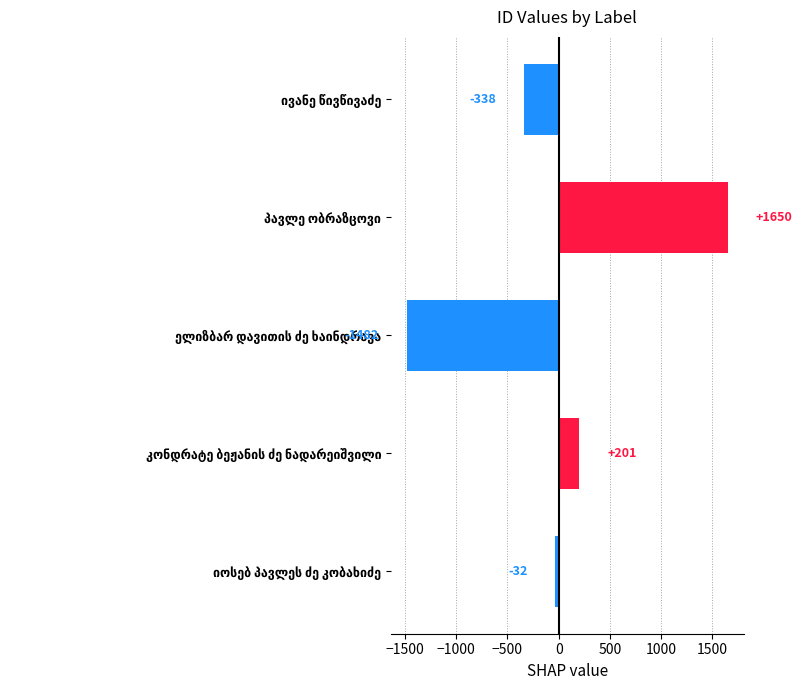

What is the difference between the maximum and minimum values?

3132.0